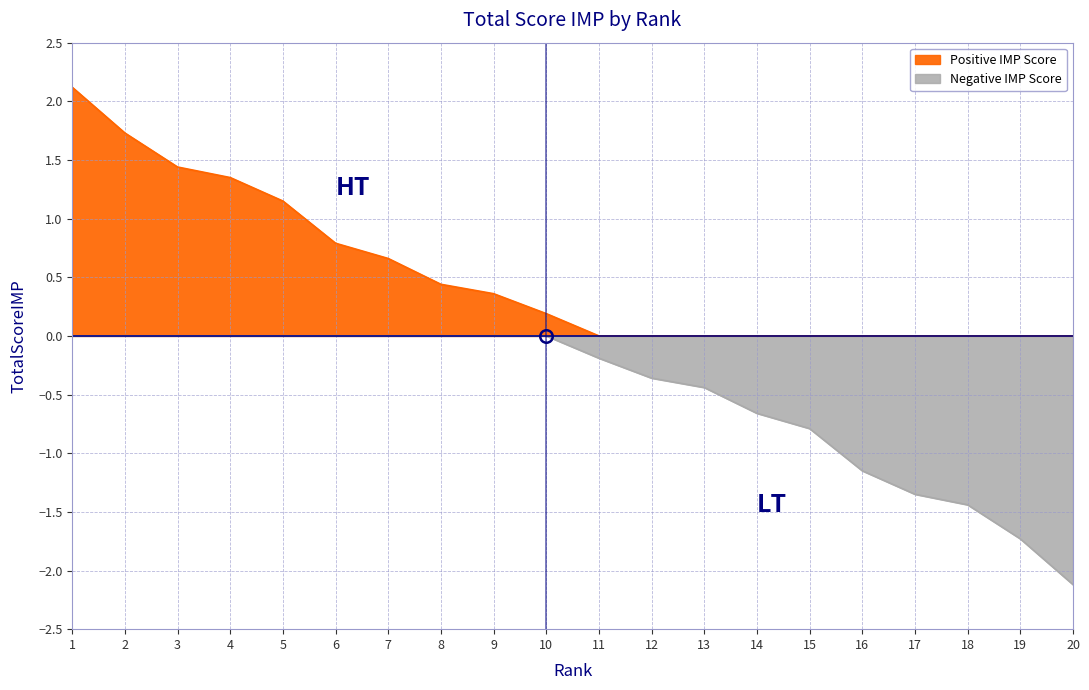

The value of TotalScoreIMP_negative at 16 is -1.1. True or false?

True